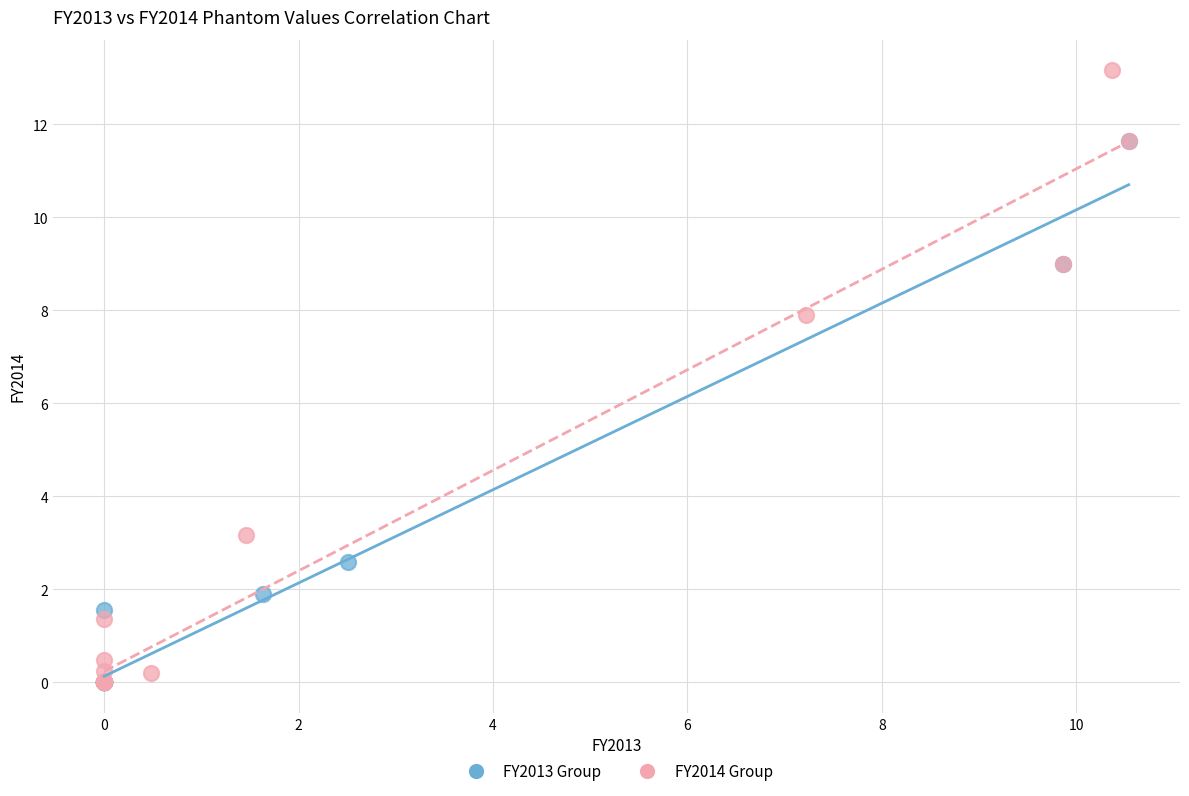

Which series contains the highest Y value?

FY2014 Group